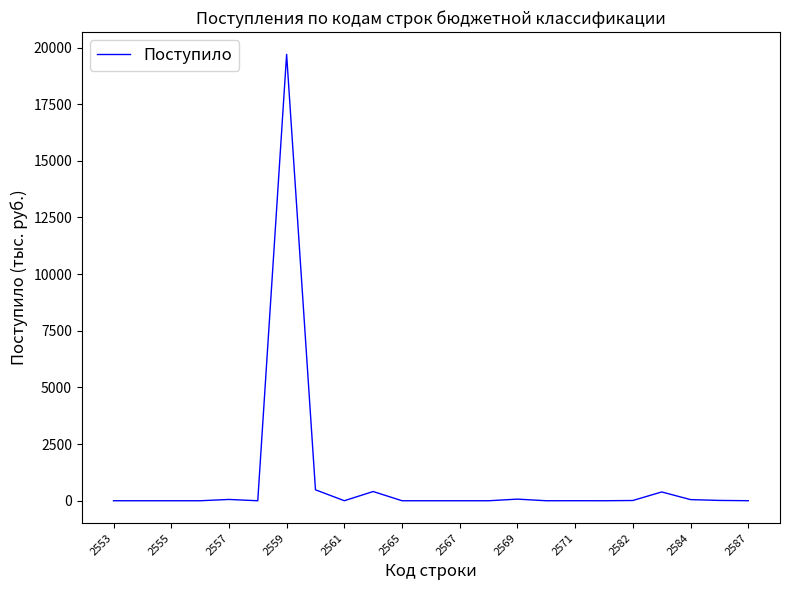

What is the difference between the maximum and minimum values?

19698